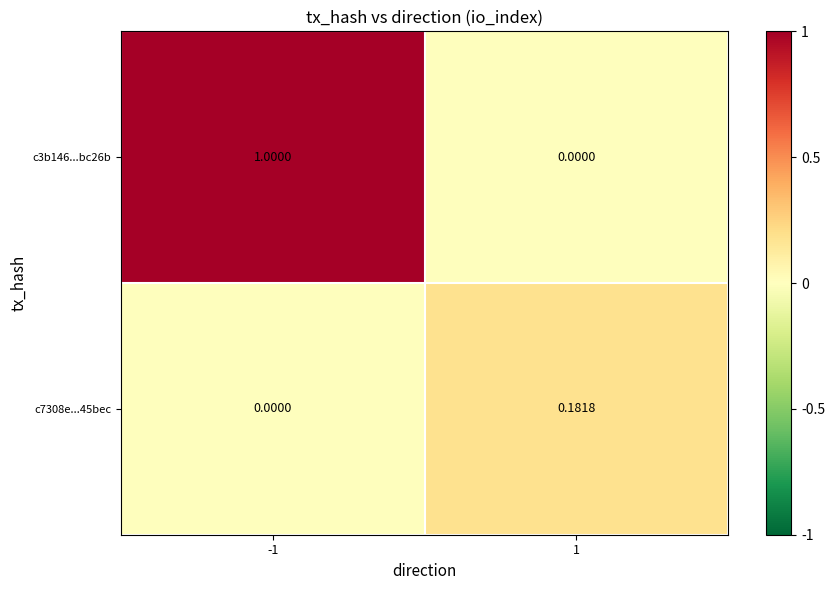

Rank the series by their average value, from highest to lowest.

c3b146...bc26b, c7308e...45bec